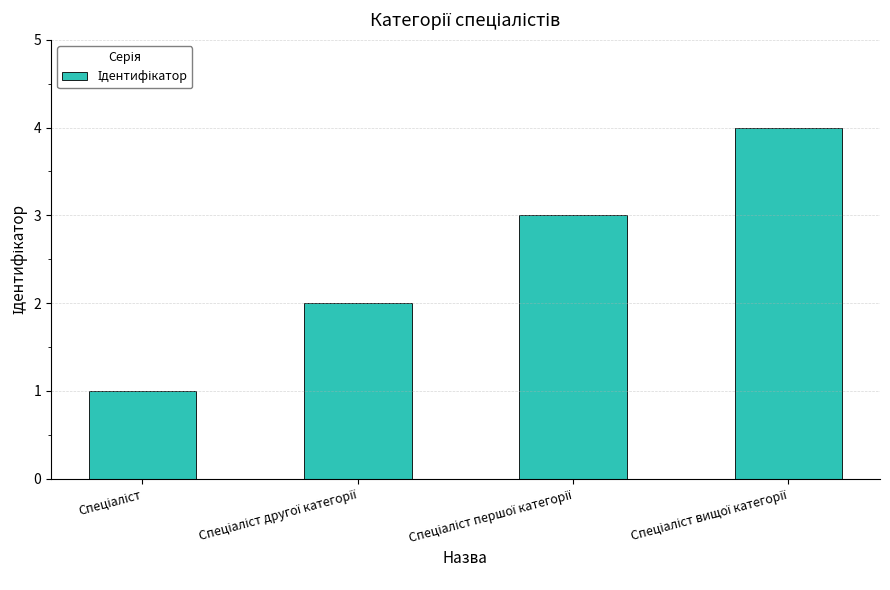

How many values are below 3?

2